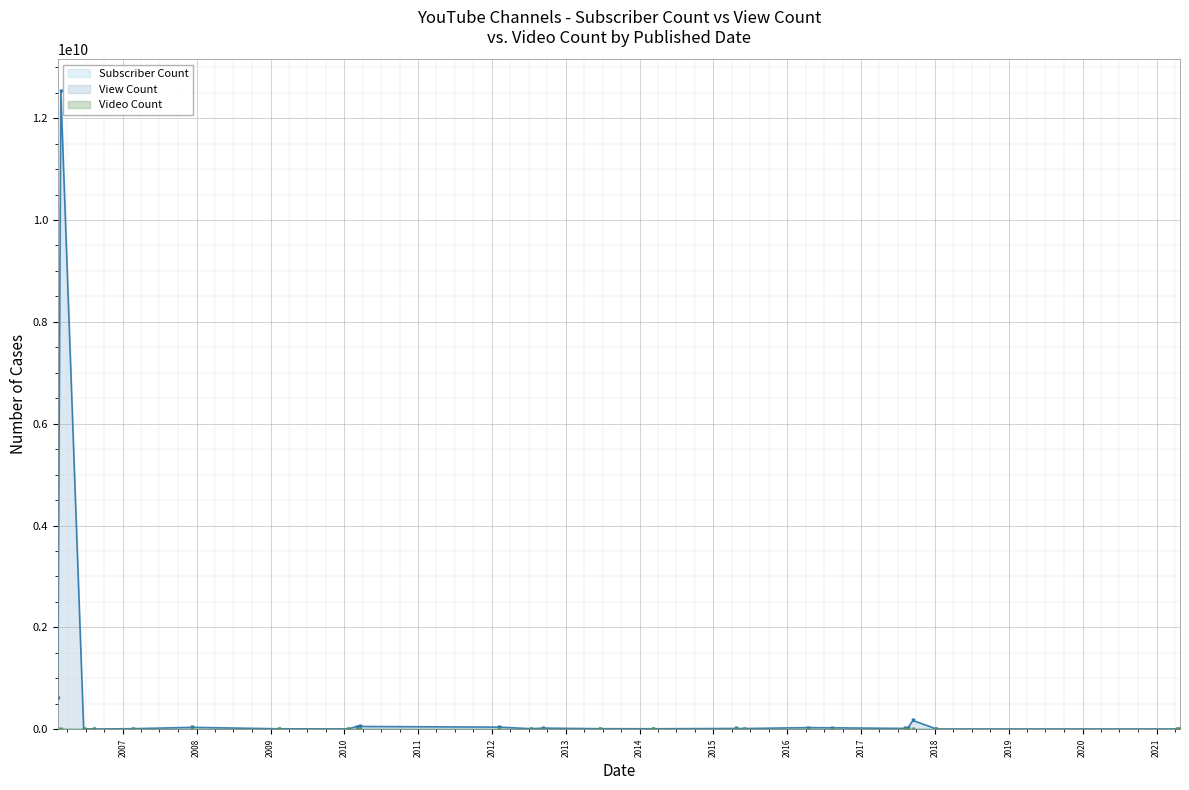

At which category does Video Count reach its first local valley?

2006-02-13